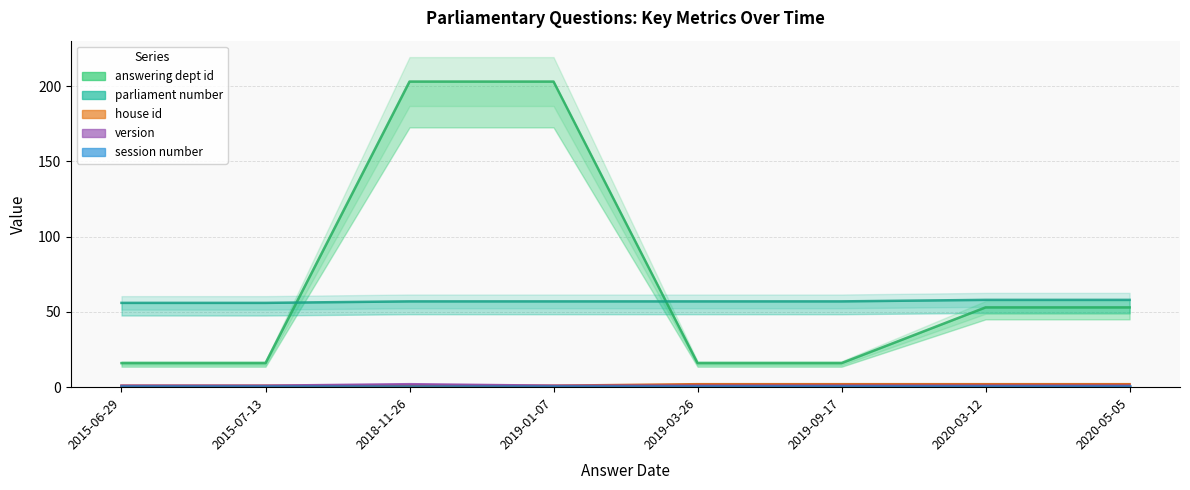

Which category has the lowest value across all series?

2015-06-29